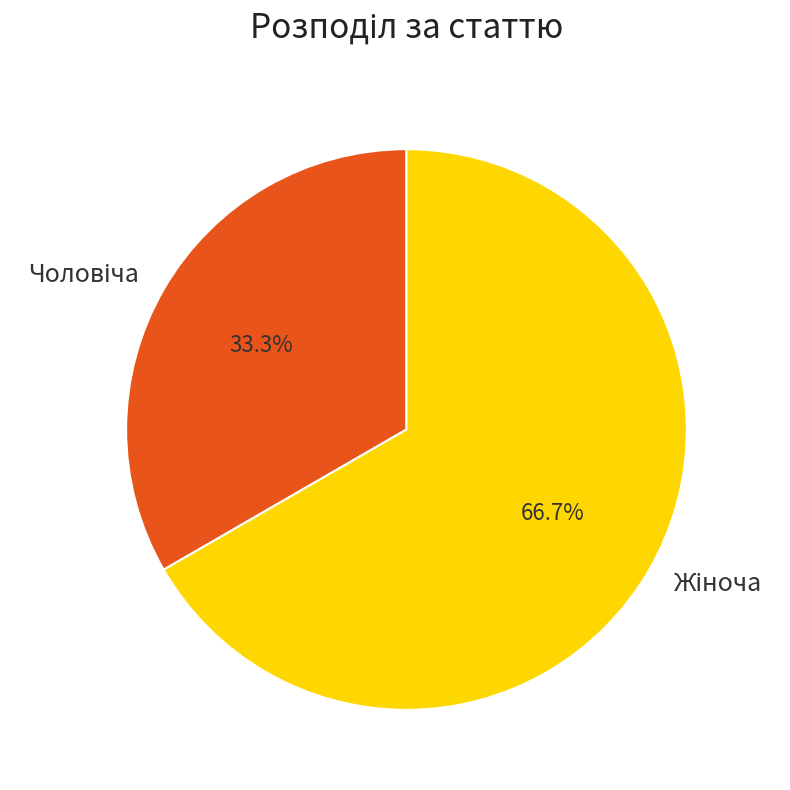

Is there any slice that represents more than half of the pie?

Yes